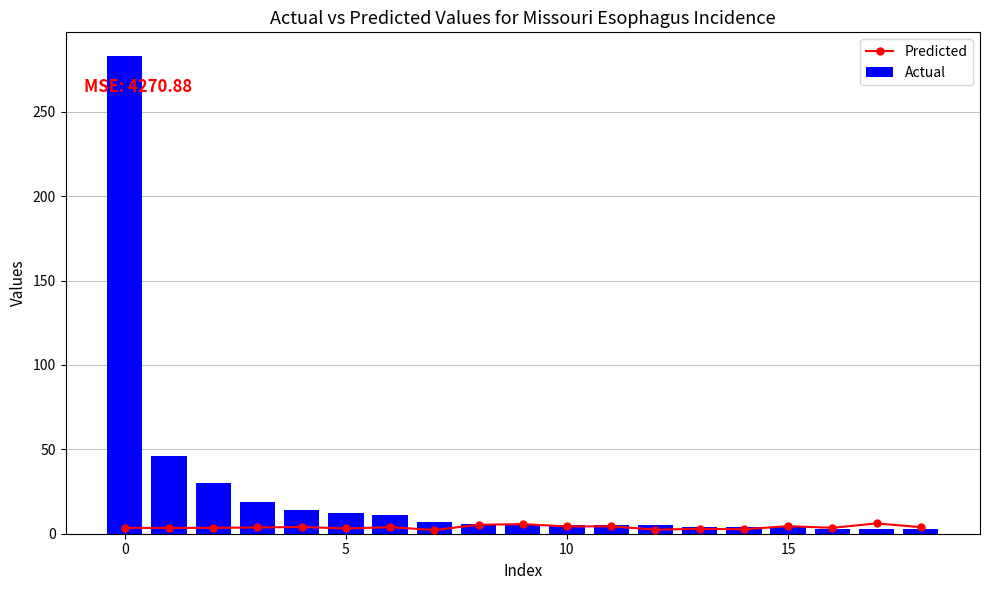

How many values in the Predicted series exceed 3?

15